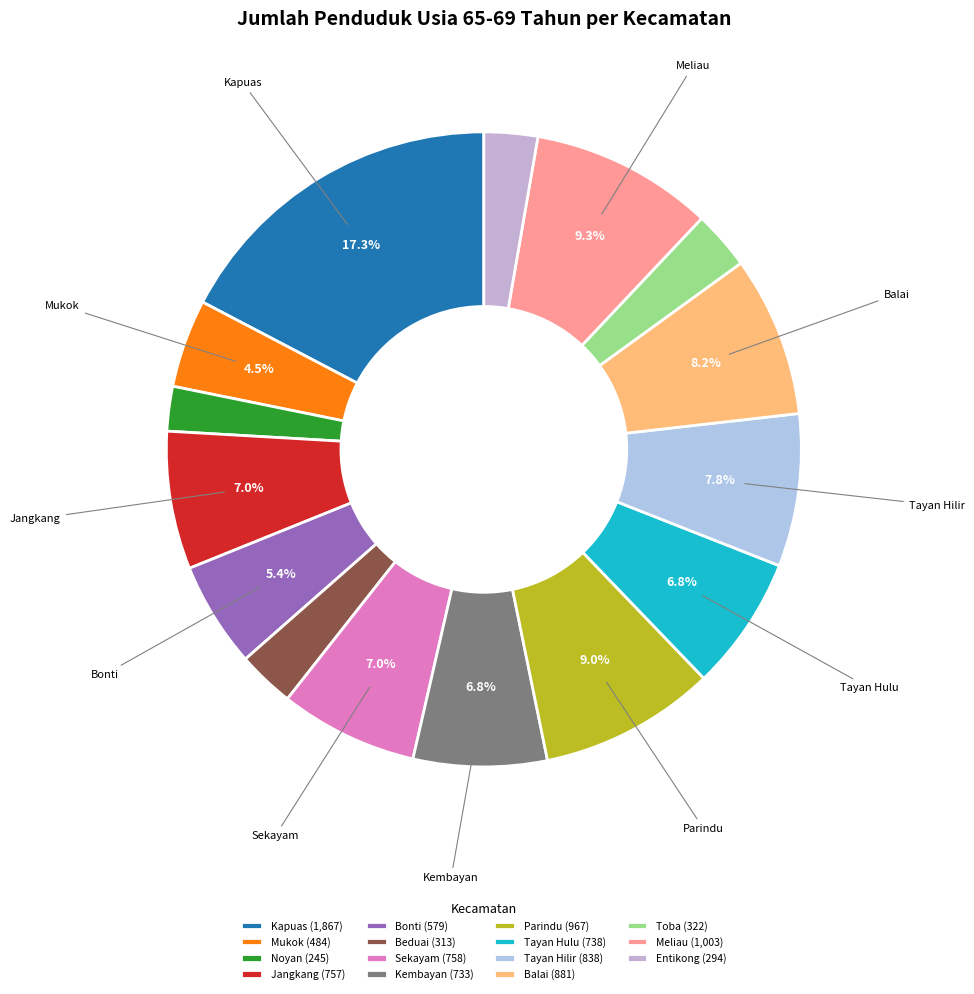

What is the largest slice in the pie chart?

Kapuas